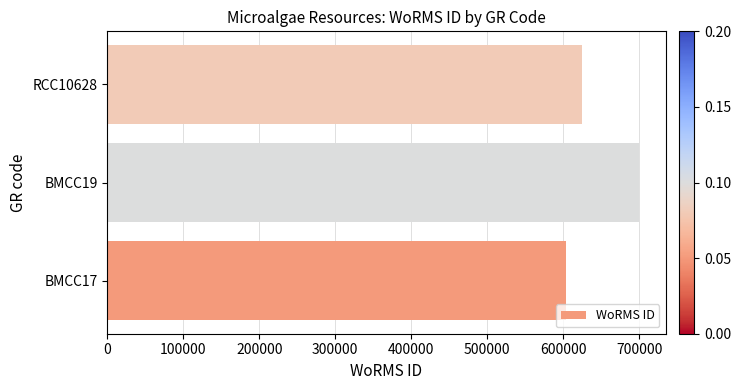

Which category has the highest value across all series?

BMCC19